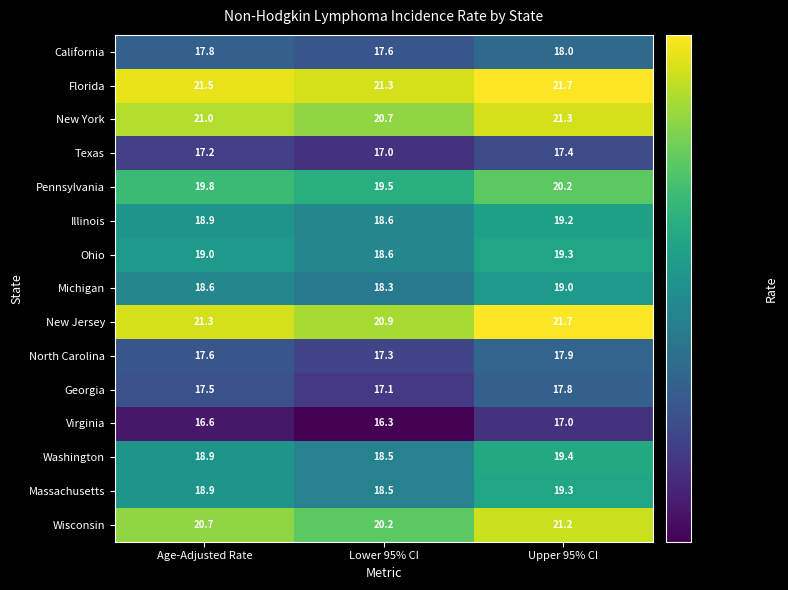

How many distinct data groups are displayed?

15